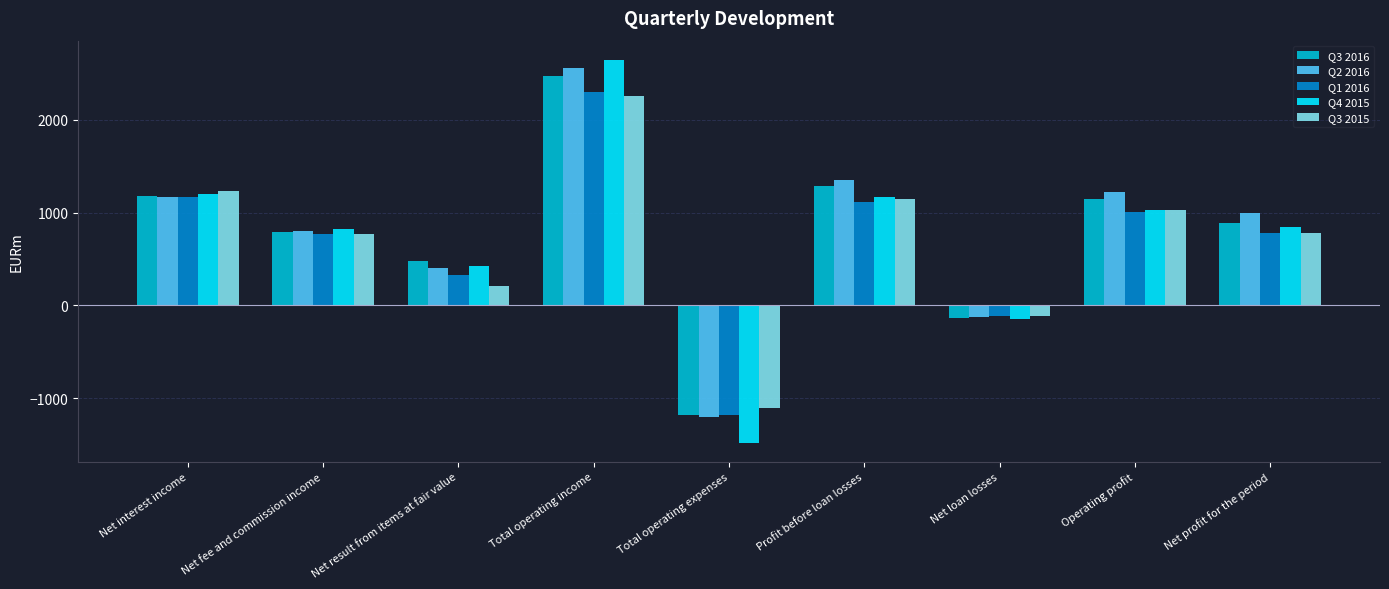

What is the label of the 8th bar from the left?

Operating profit